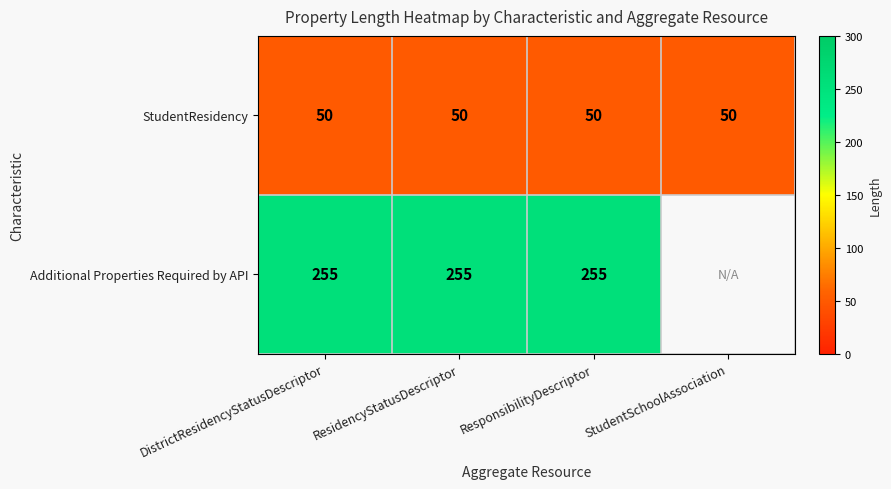

What is the smallest value displayed?

50.0